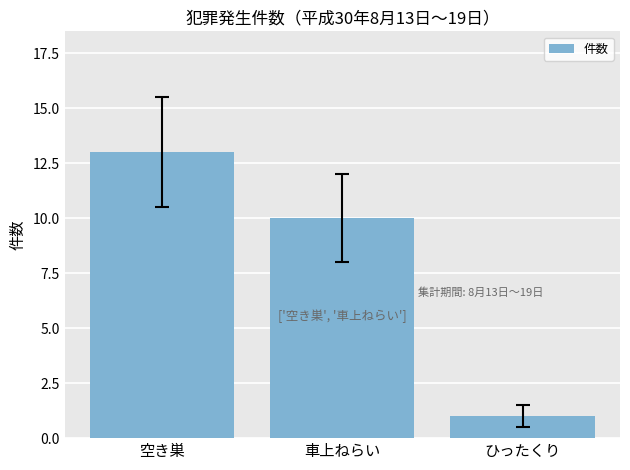

The chart shows a value of 10 at 車上ねらい. True or false?

True